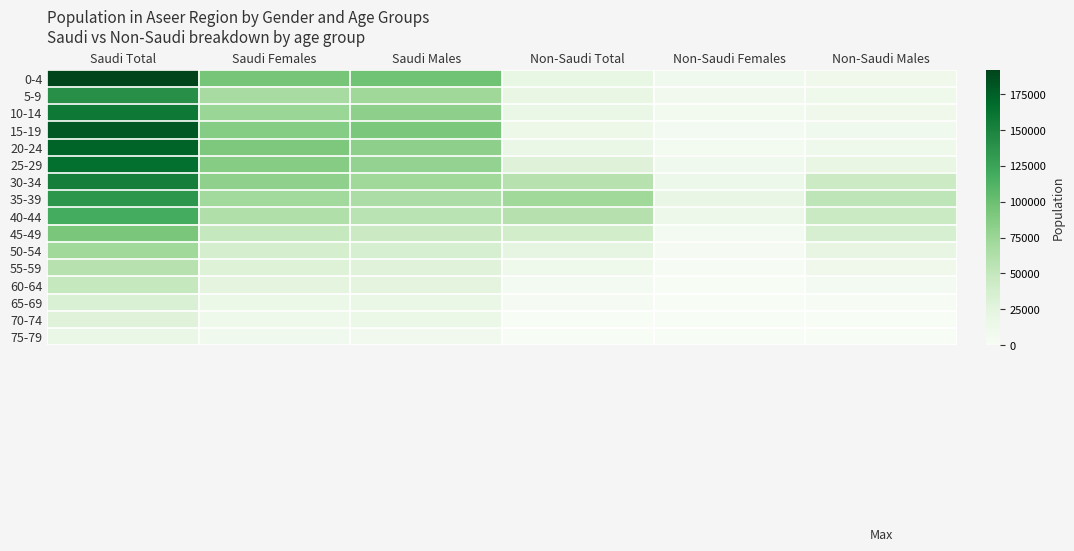

Rank the series at Saudi Females from lowest to highest value.

75-79, 70-74, 65-69, 60-64, 55-59, 50-54, 45-49, 40-44, 5-9, 35-39, 10-14, 30-34, 25-29, 15-19, 20-24, 0-4